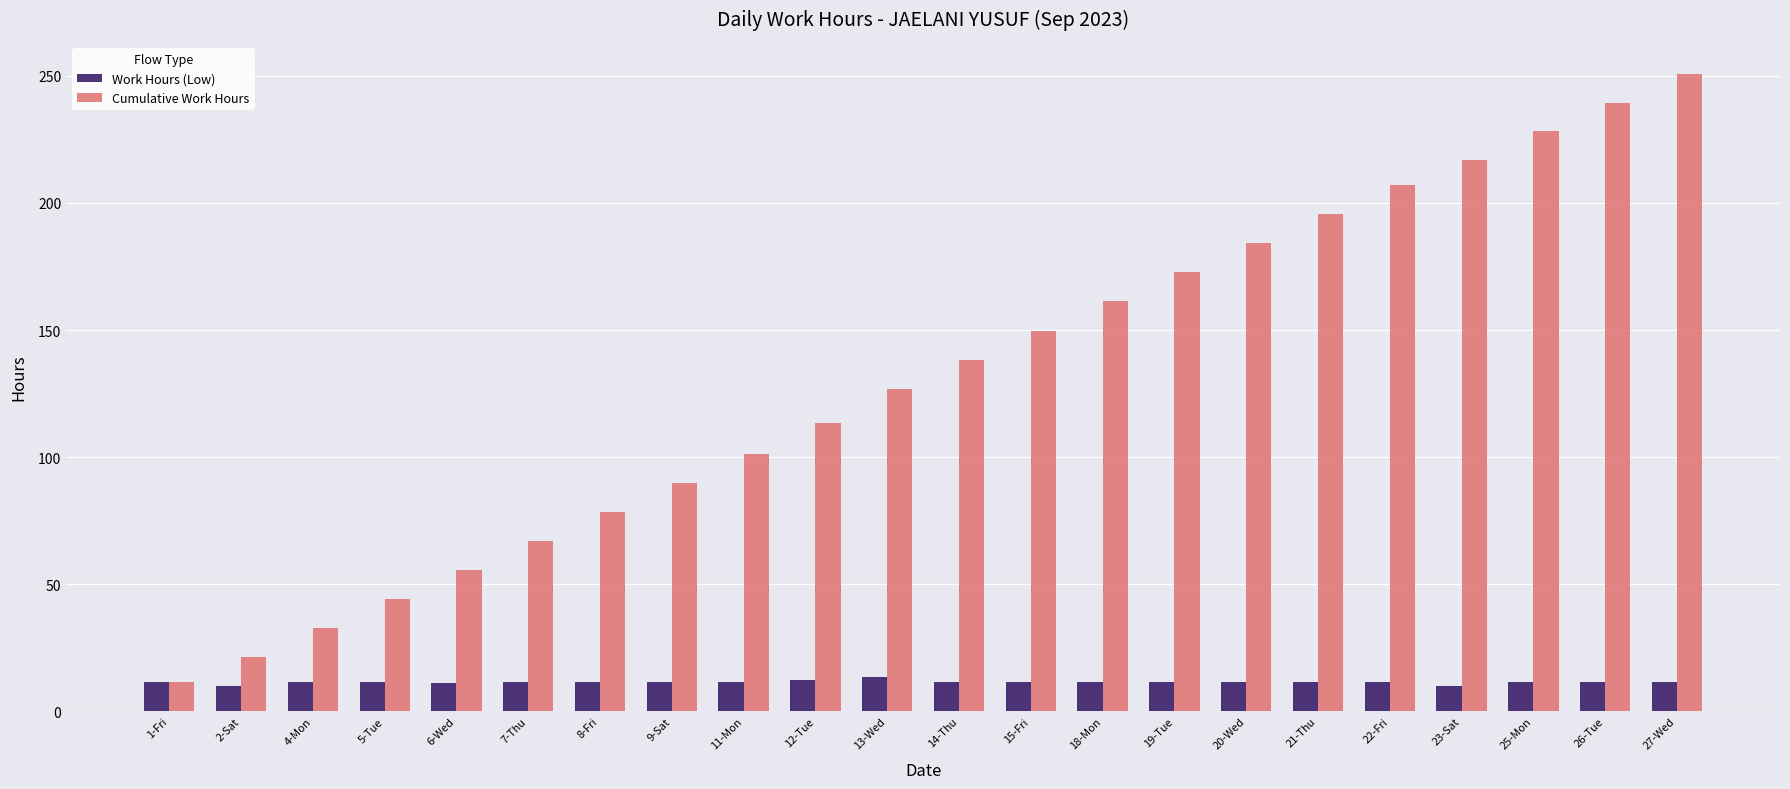

What is the lowest value of the Work Hours (Low) series?

9.8